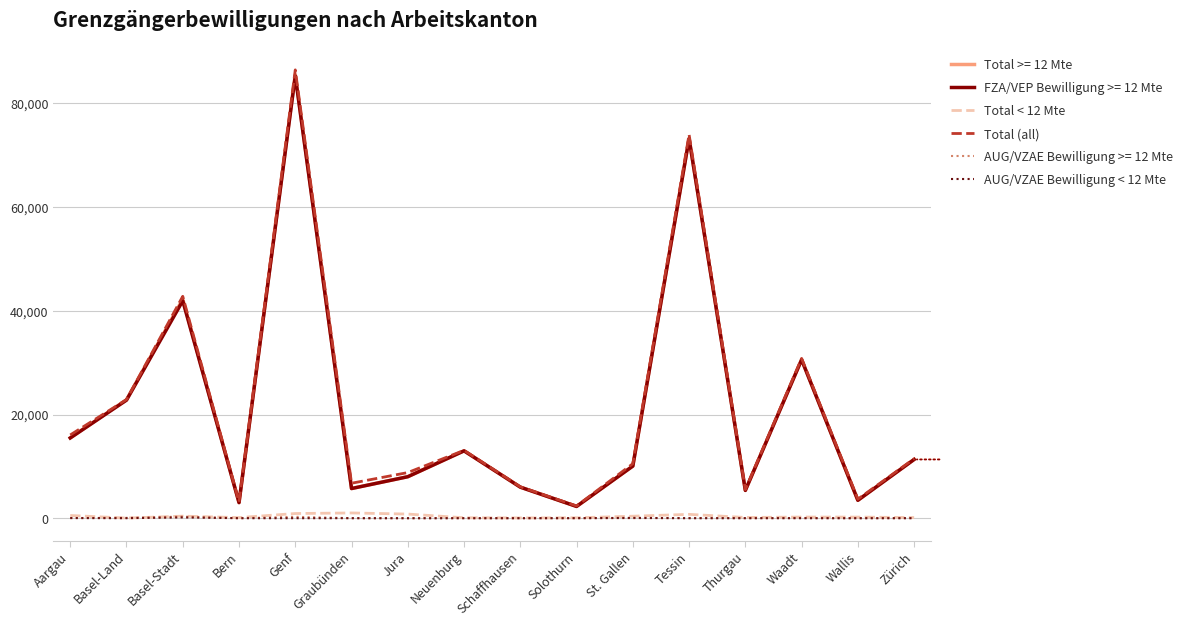

What is the difference between the Total < 12 Mte values at Waadt and Schaffhausen?

166